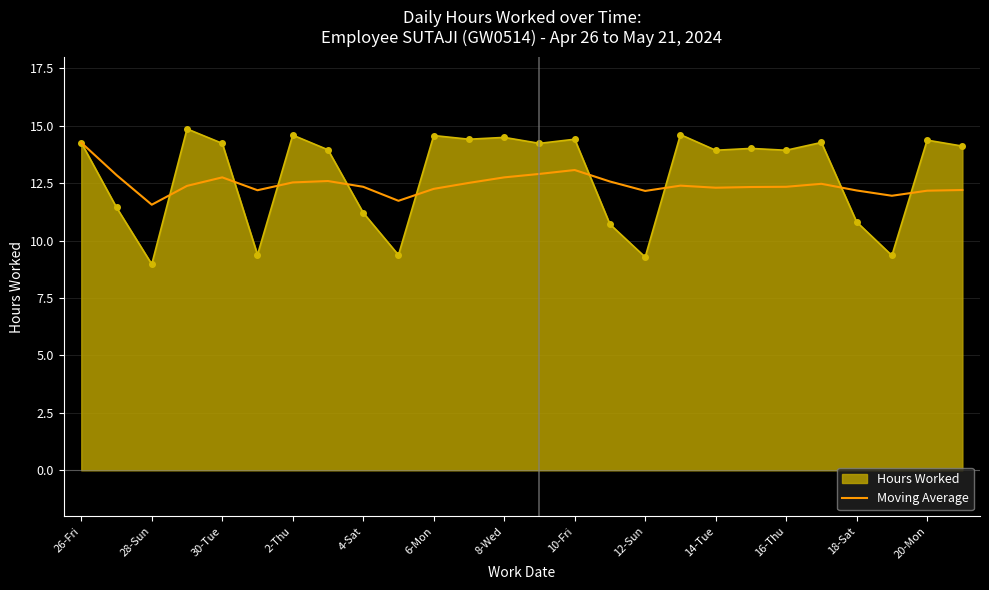

Which series has the largest range (max minus min)?

Hours Worked